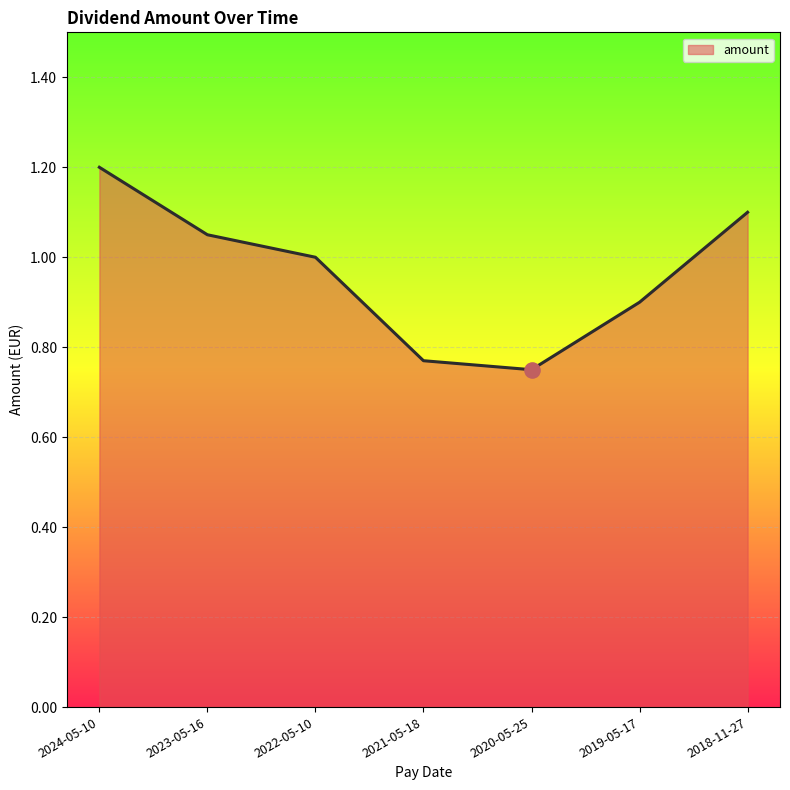

What is the ratio of the value at 2020-05-25 to the value at 2023-05-16?

0.7